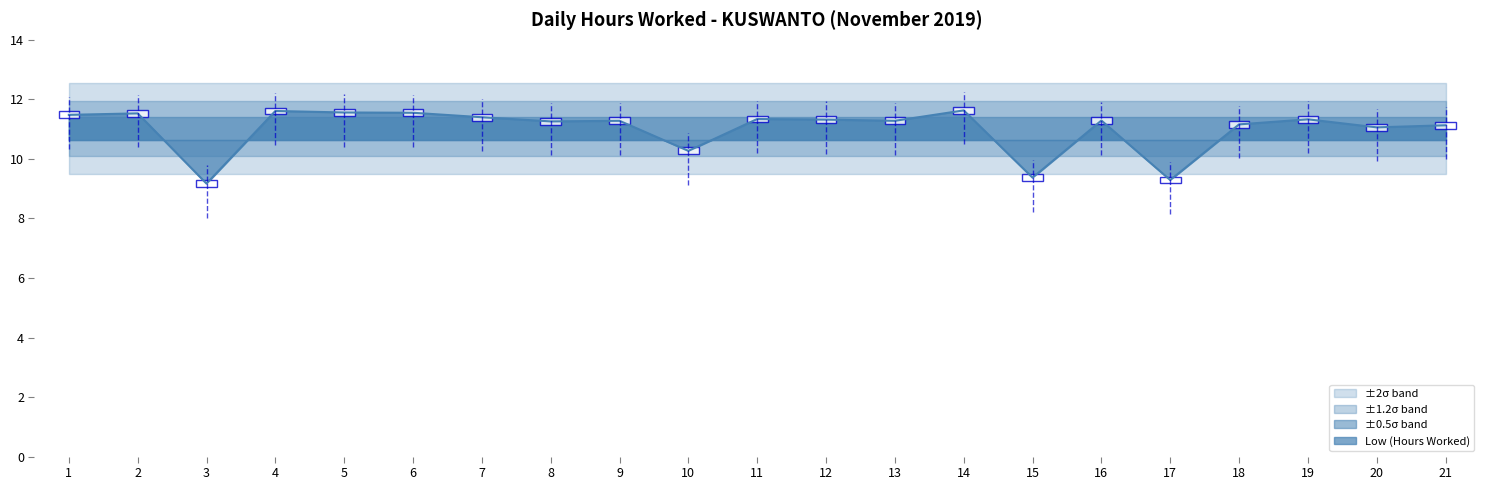

Between 6 and 2, which is larger?

6